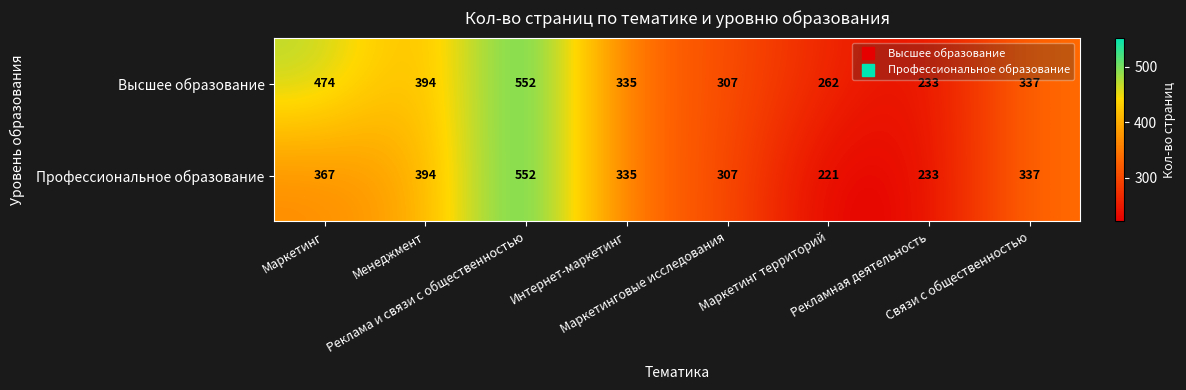

Count the number of data series in this chart.

2